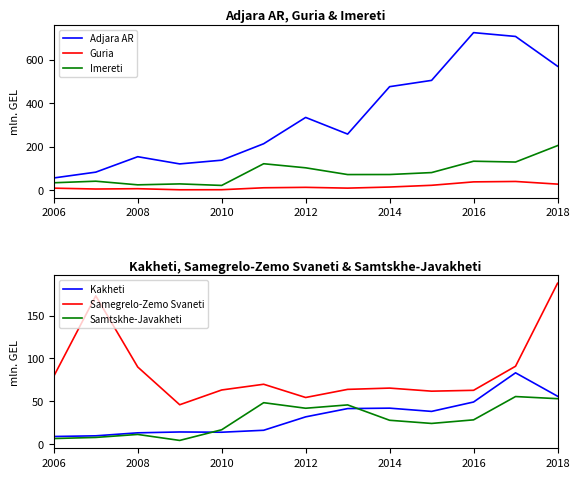

Is the value of Adjara AR at 2010 greater than the value of Guria at 2014?

Yes